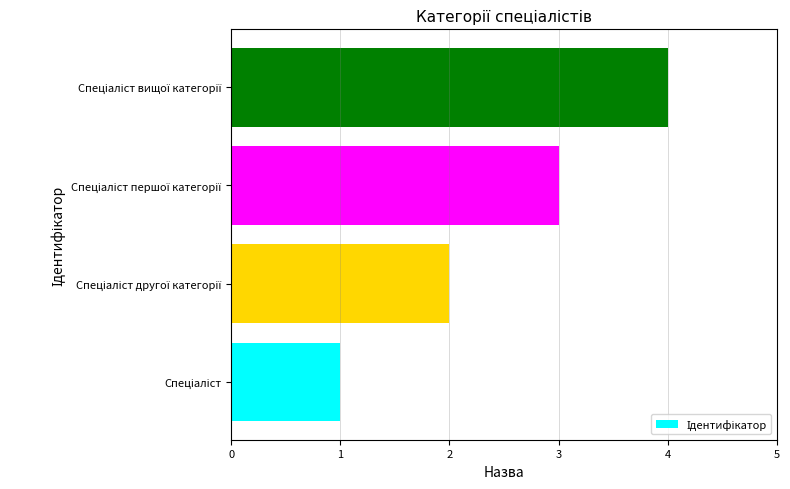

What is the maximum value shown in the chart?

4